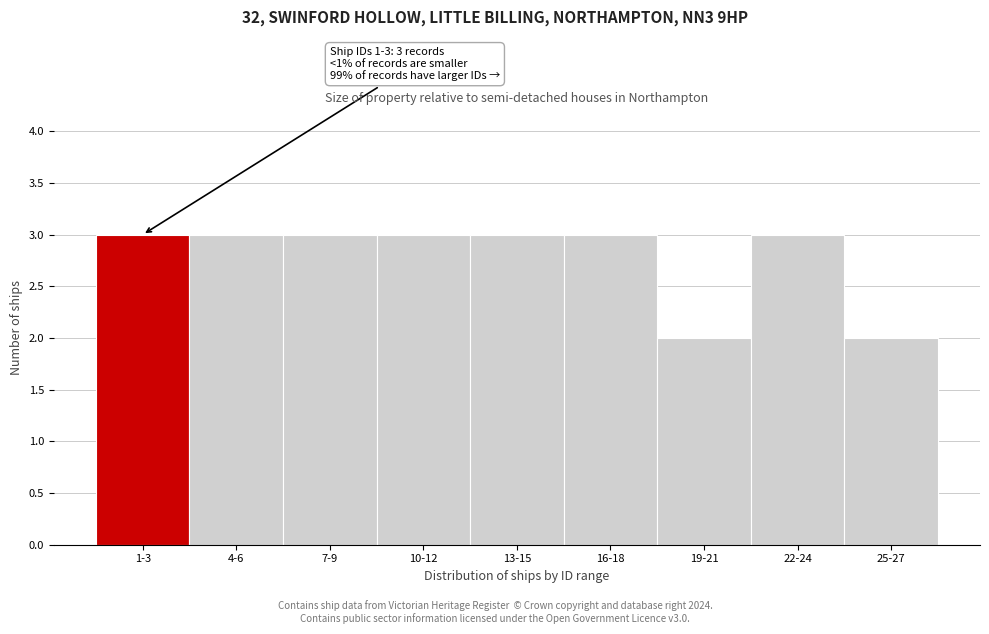

Reading left to right, what are all the values shown in this chart?

1-3=3	4-6=3	7-9=3	10-12=3	13-15=3	16-18=3	19-21=2	22-24=3	25-27=2